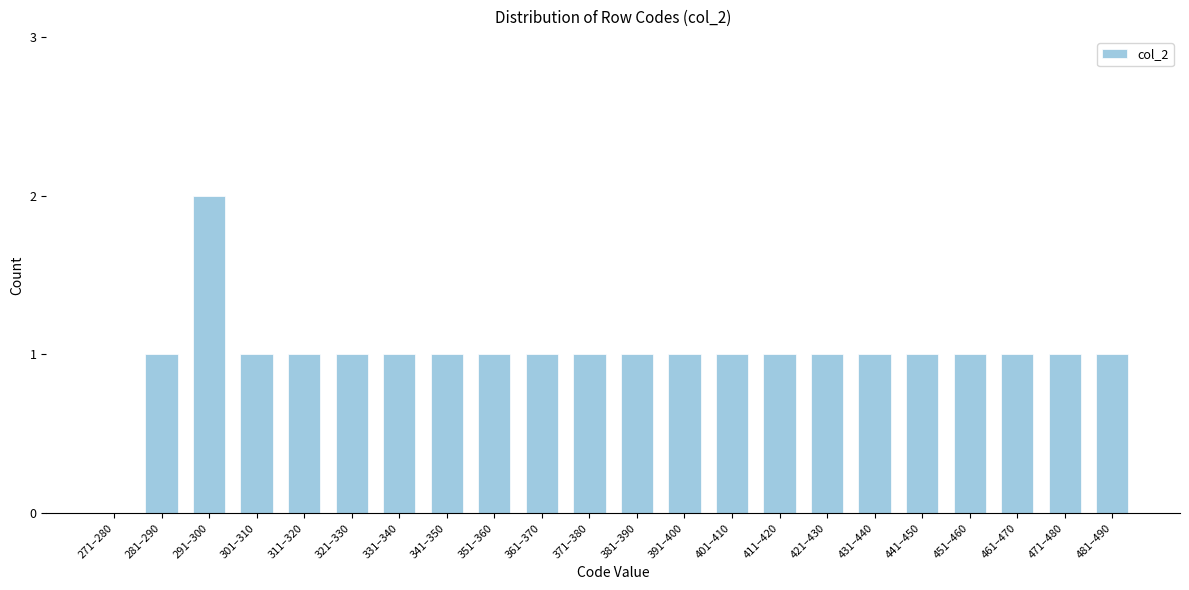

Reading left to right, what are all the values shown in this chart?

271–280=0	281–290=1	291–300=2	301–310=1	311–320=1	321–330=1	331–340=1	341–350=1	351–360=1	361–370=1	371–380=1	381–390=1	391–400=1	401–410=1	411–420=1	421–430=1	431–440=1	441–450=1	451–460=1	461–470=1	471–480=1	481–490=1